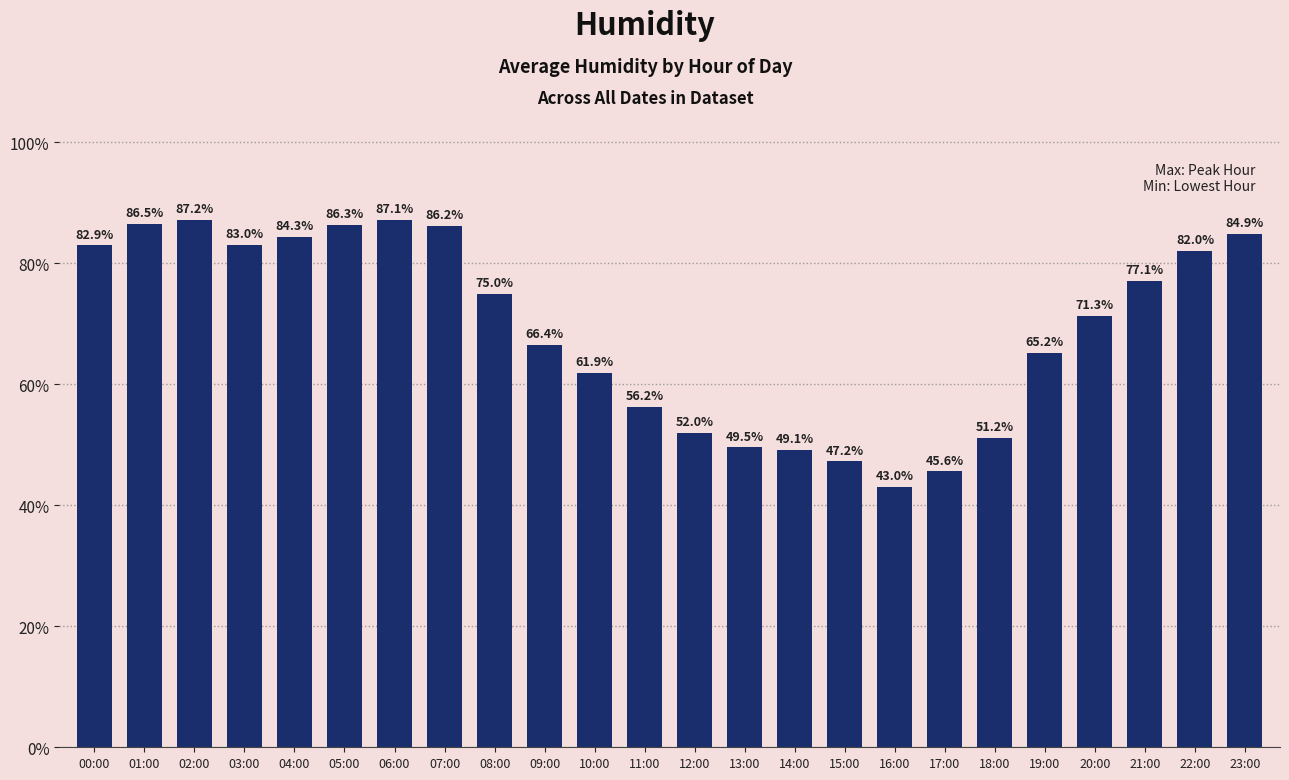

What is the difference between the values at 03:00 and 07:00?

3.2